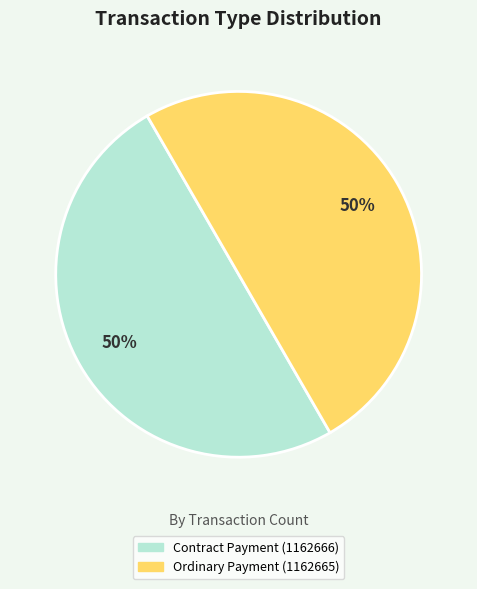

What percentage is the Ordinary Payment (1162665) slice, to the nearest percent?

50%